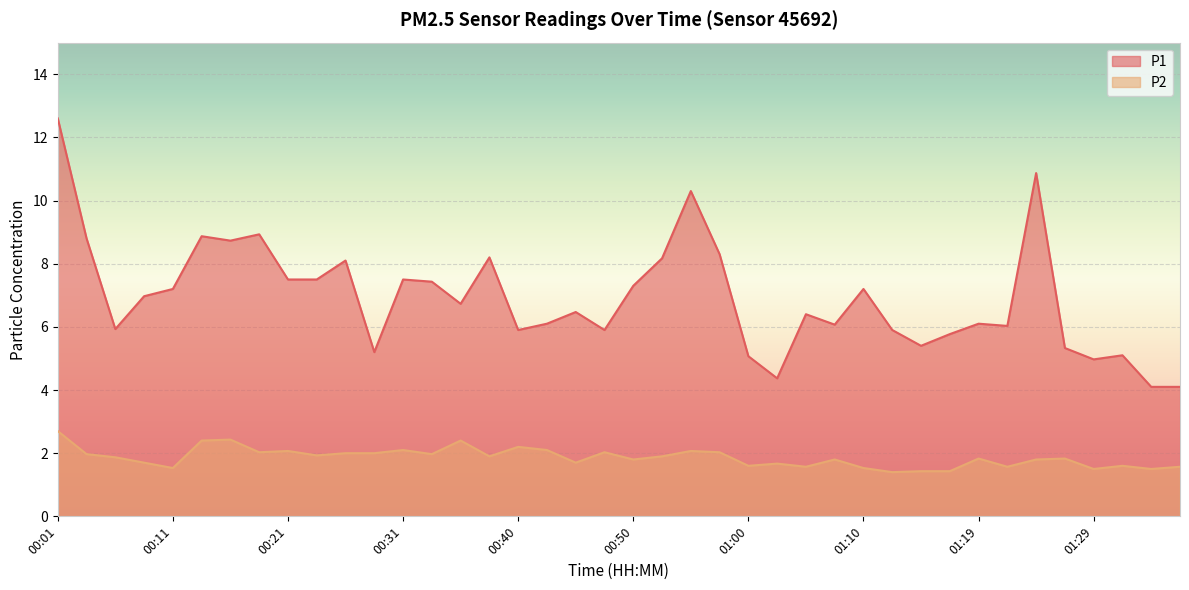

What is the average value of the P2 series?

1.9